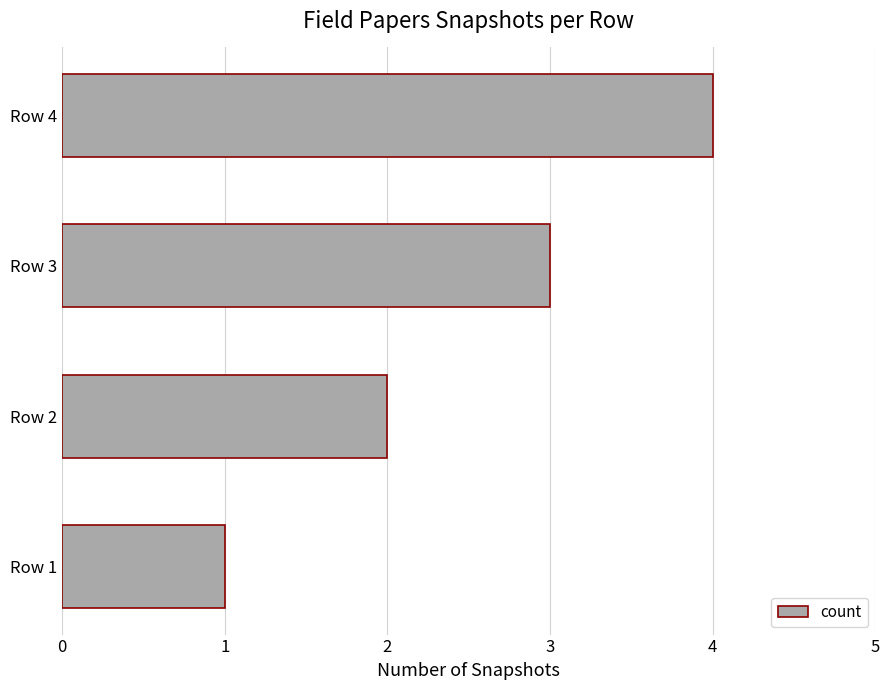

Approximately how many times larger is the value at Row 2 compared to Row 1?

2.0